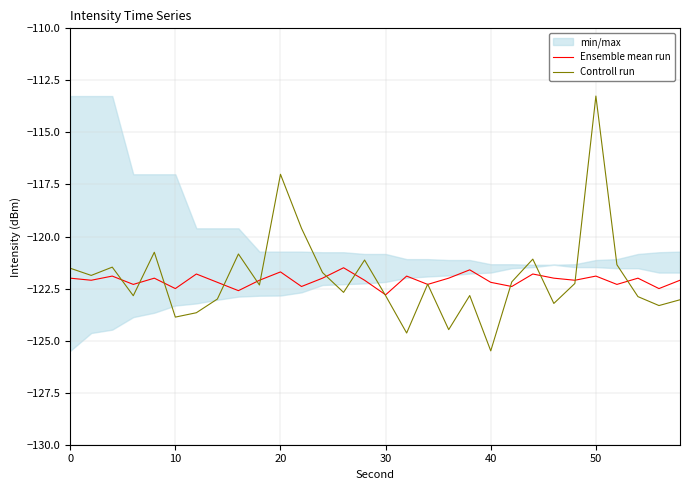

How many lines are shown in the chart?

2